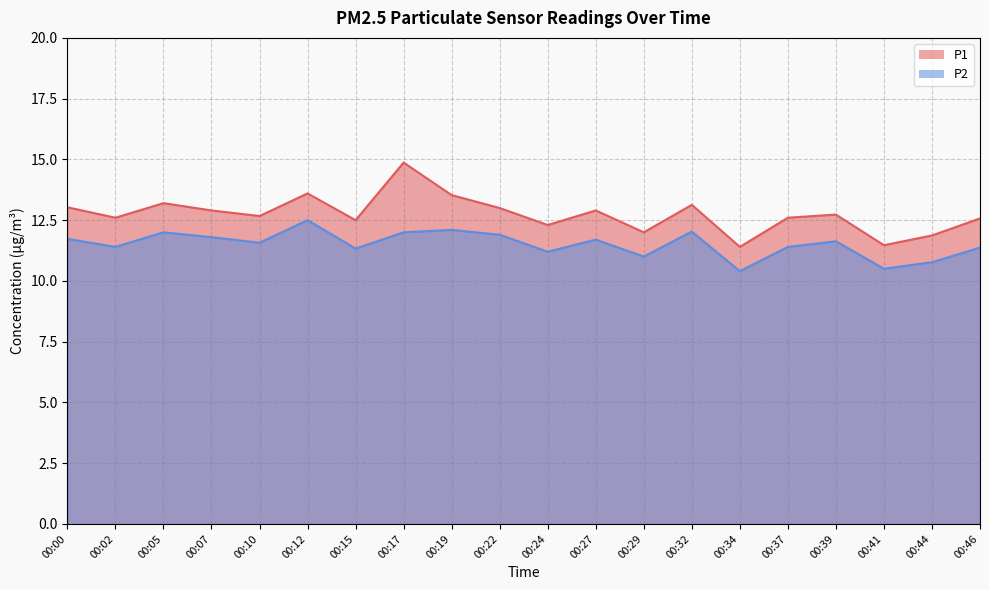

Where is P2 nearest to the value 11?

00:29